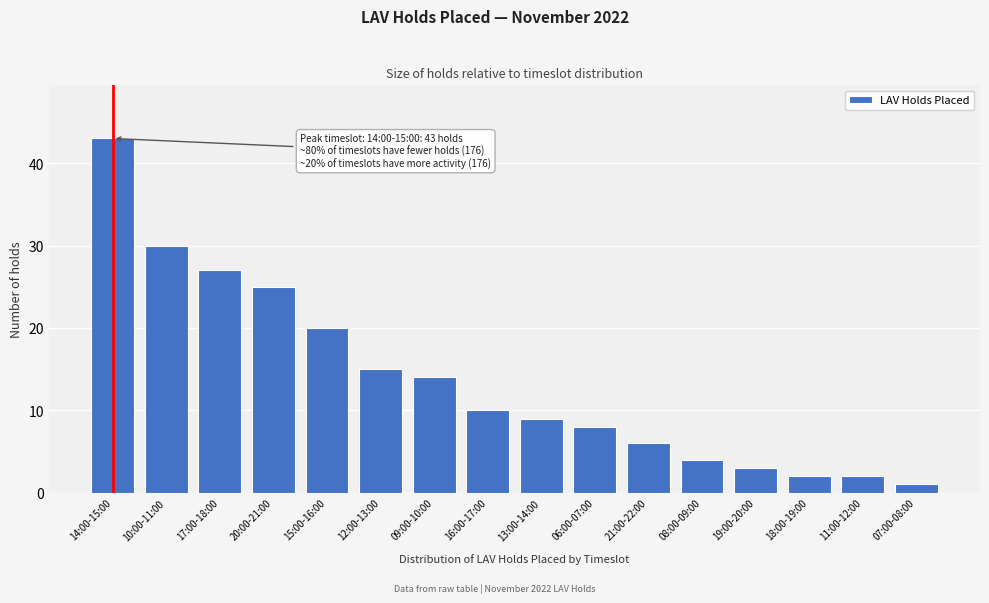

Reading left to right, what are all the values shown in this chart?

43	30	27	25	20	15	14	10	9	8	6	4	3	2	2	1